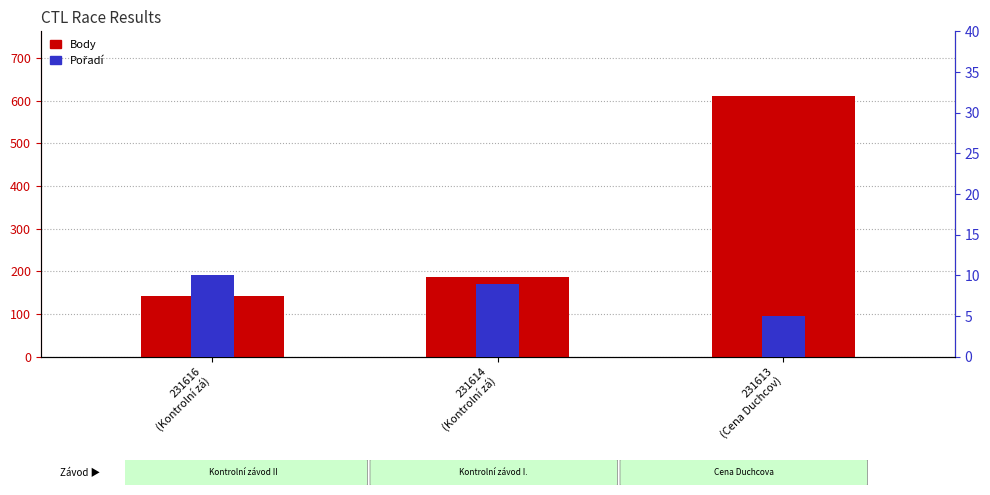

How many groups of bars are there?

3